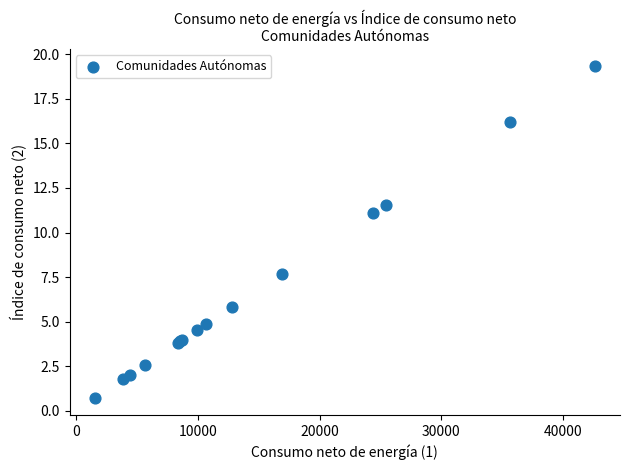

What Y value in the scatter plot is closest to 10?

11.1